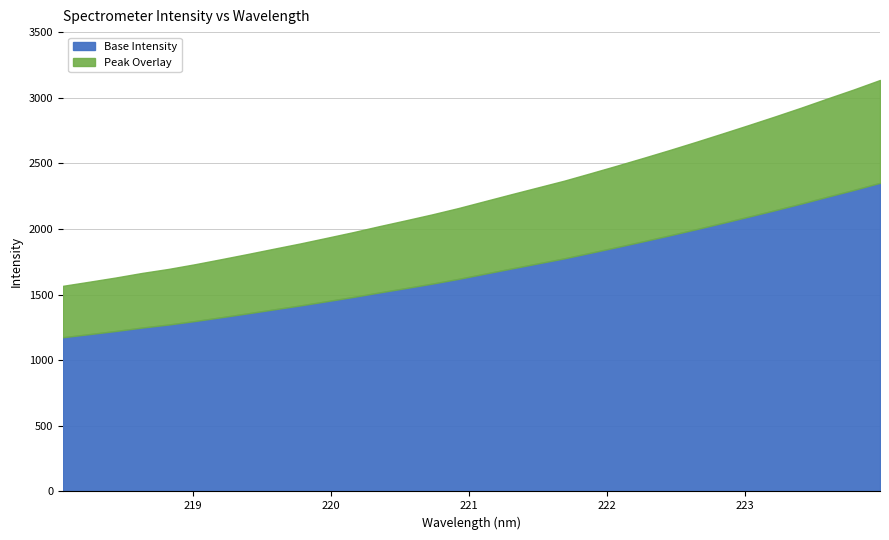

Which category has the lowest value across all series?

218.0596